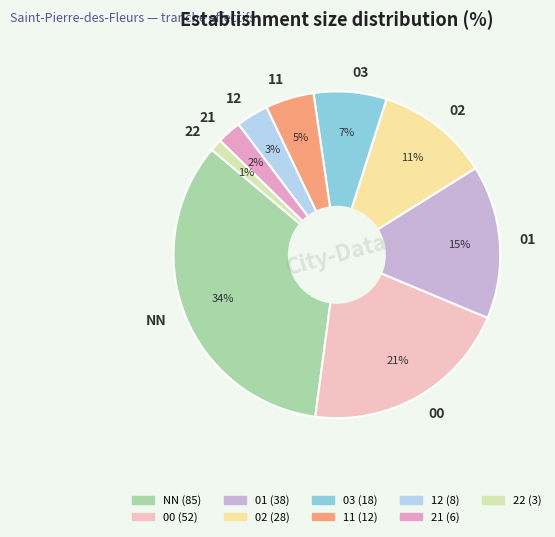

To the nearest percent, what is the combined percentage of NN and 01?

49%